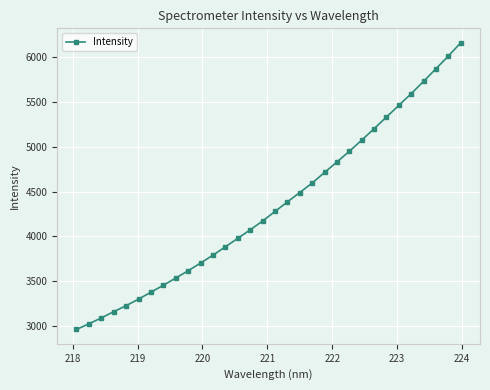

How many values exceed 4277?

16